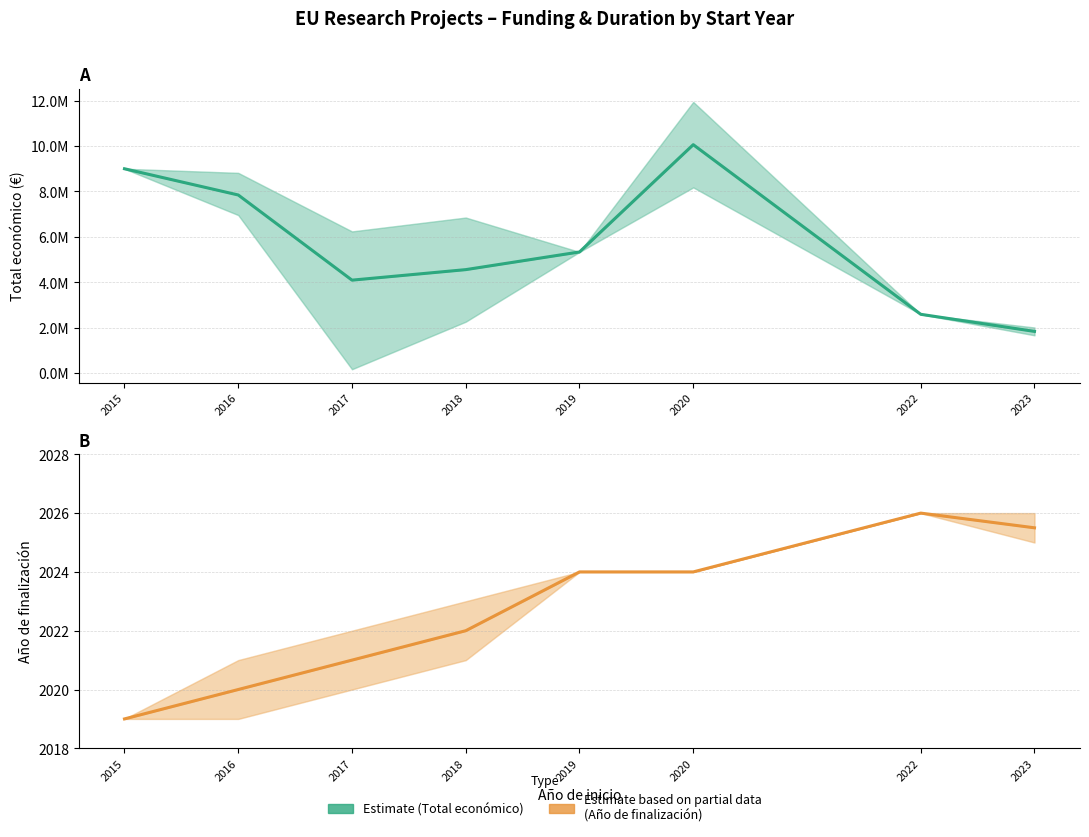

Reading left to right, what are all the values shown in this chart?

Estimate (mean Total económico): 2015=8999757.0	2016=7844650.0	2017=4093785.3	2018=4557096.5	2019=5335254.0	2020=10060918.5	2022=2589384.0	2023=1836118.5
Estimate based on partial data (mean Año de finalización): 2015=2019.0	2016=2020.0	2017=2021.0	2018=2022.0	2019=2024.0	2020=2024.0	2022=2026.0	2023=2025.5